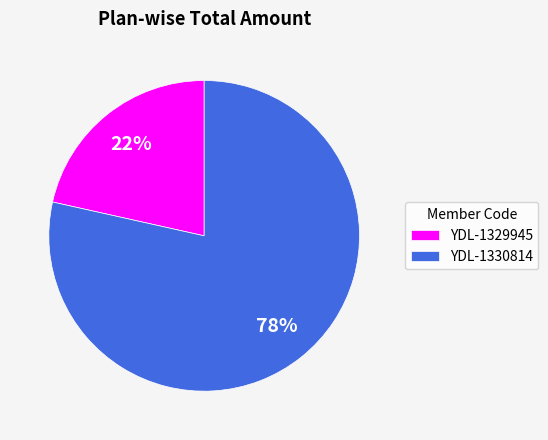

True or false: YDL-1329945 accounts for 14% of the total.

False